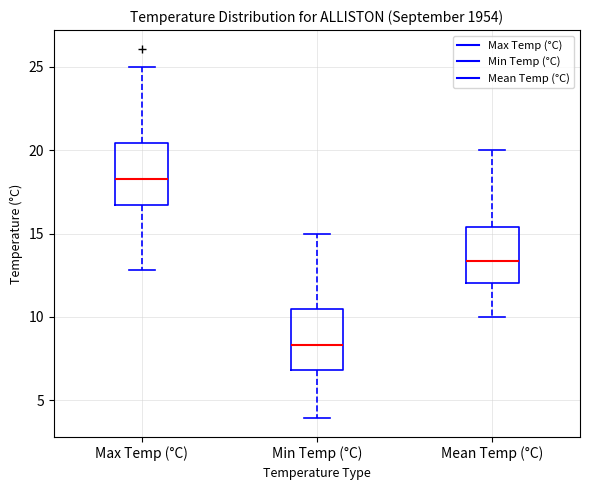

Where does the lower whisker of the box for Max Temp (°C) end on the y-axis? The values are not printed on the chart, so give them approximately, as read against the axis.

13.0